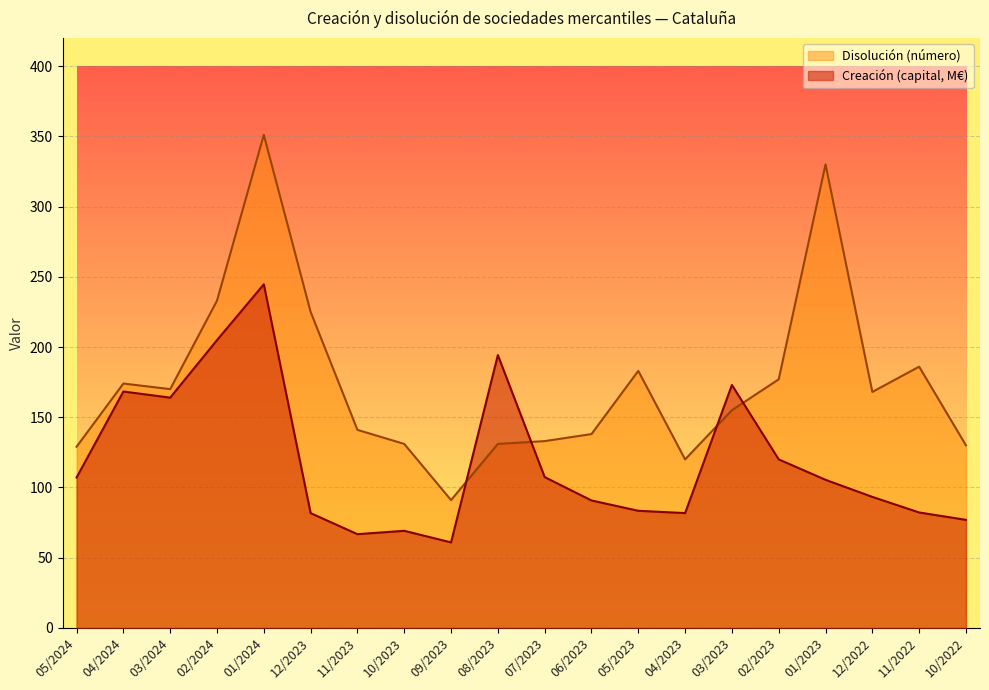

After their last crossing, which series has the higher values: Disolución (número) or Creación (capital, M€)?

Disolución (número)